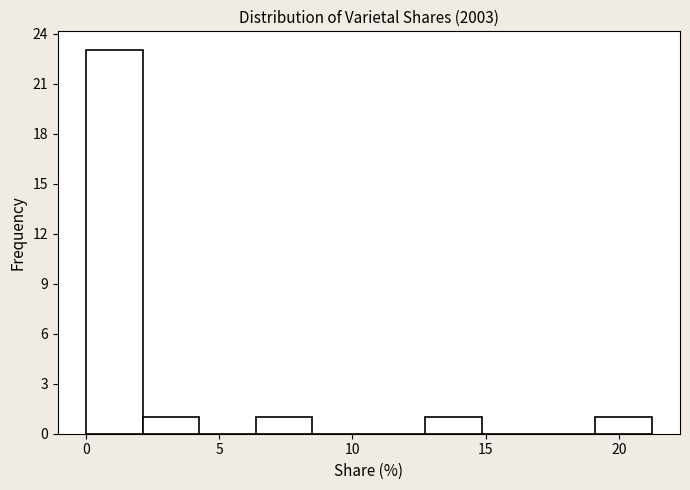

Over which range of the x-axis is the bar tallest?

0.0 to 2.0